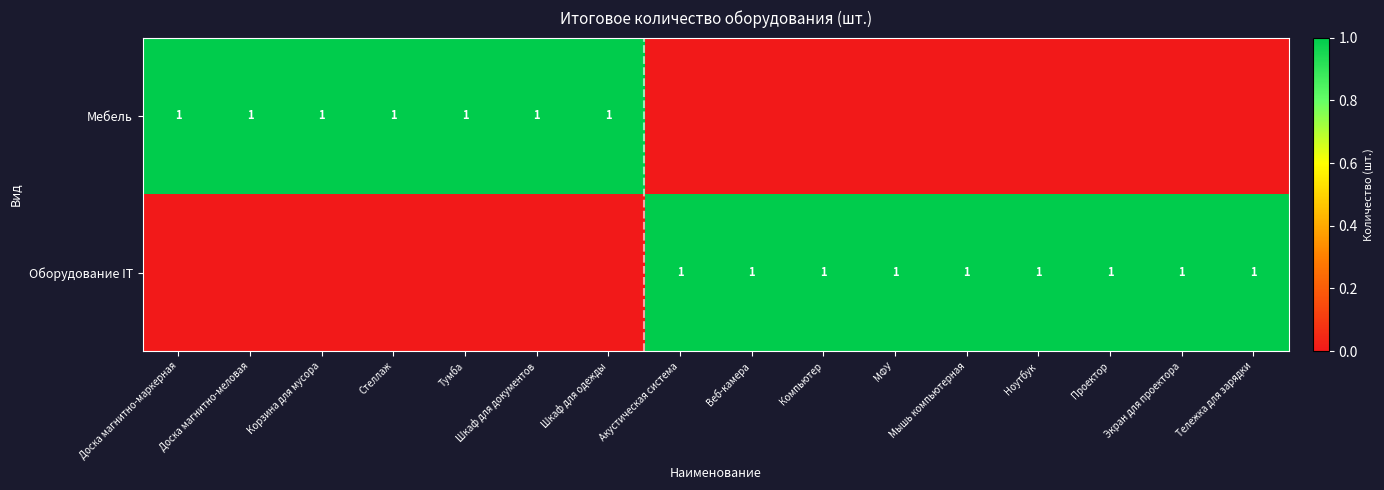

True or false: Оборудование IT has a value of 1 at Экран для проектора.

True